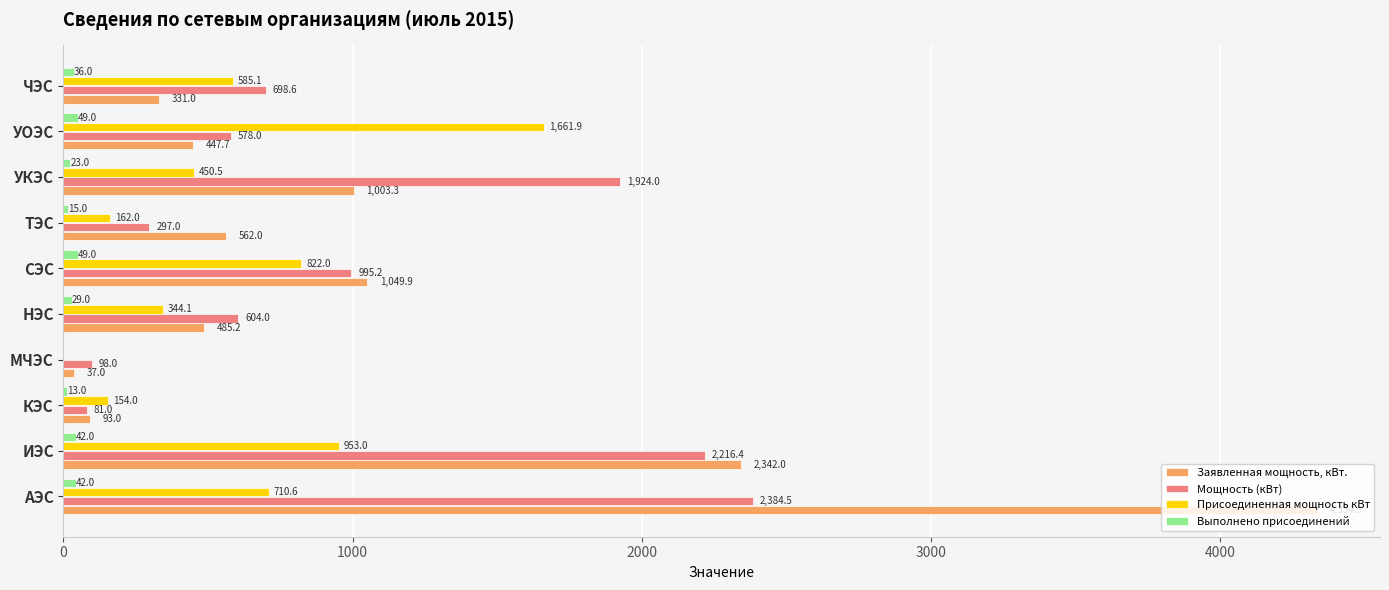

What is the highest value of the Заявленная мощность, кВт. series?

4334.9